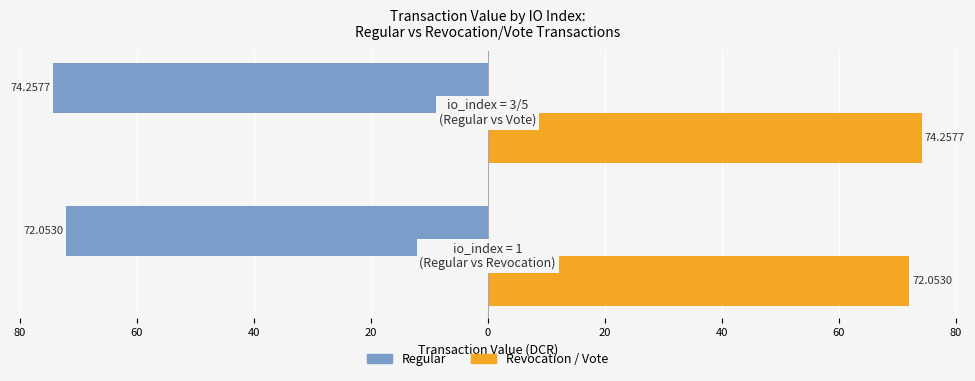

Reading right to left, extract all data points from this chart.

Regular: 80=-74.3	100=-72.1
Revocation / Vote: 80=74.3	100=72.1